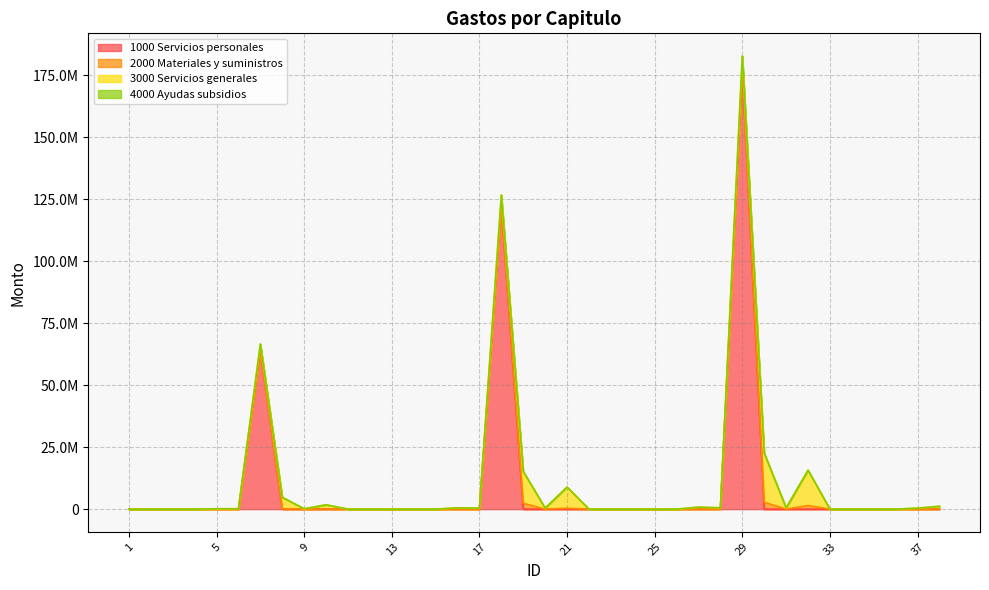

Where do 1000 Servicios personales and 3000 Servicios generales first cross each other?

6 and 7